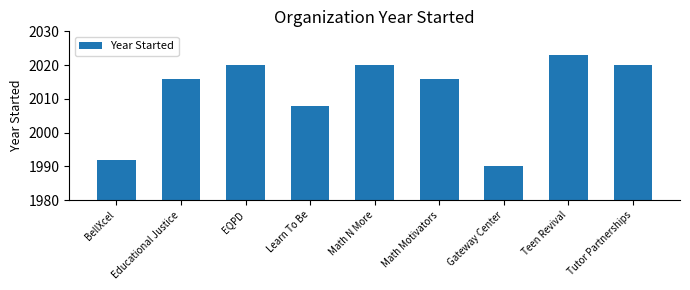

What is the difference between the maximum and second lowest values?

31